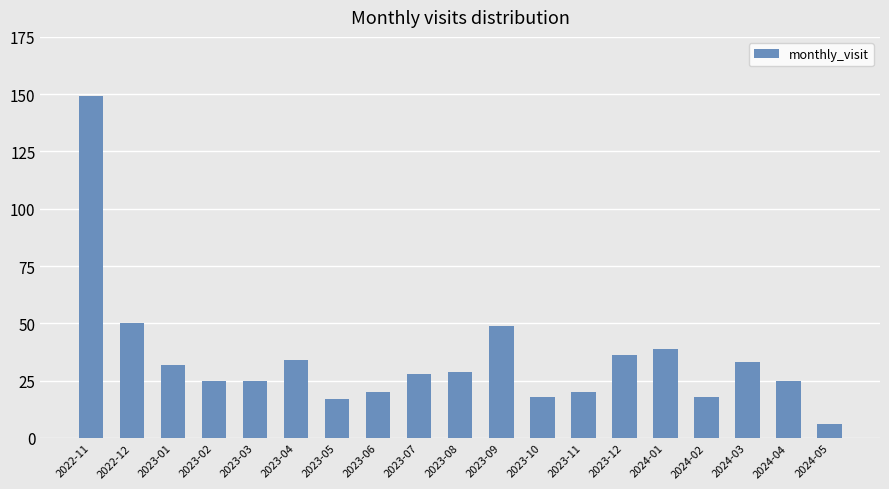

What is the ratio of the value at 2023-12 to the value at 2023-10?

2.0